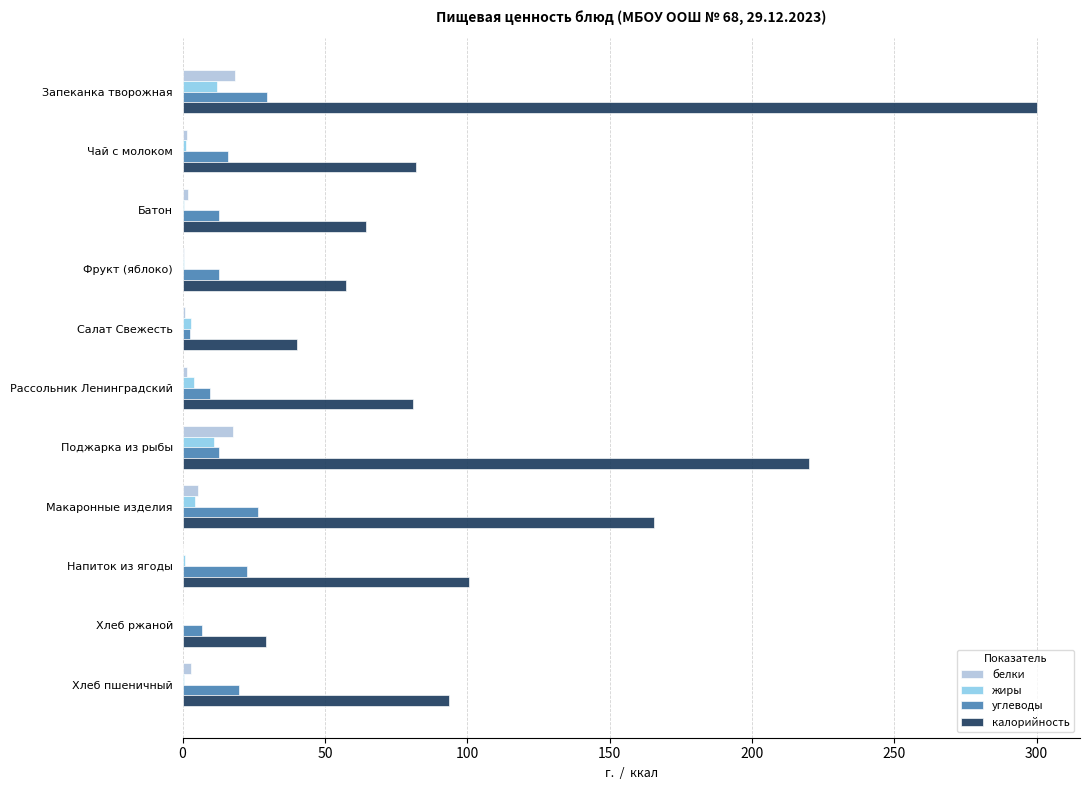

Which label corresponds to the largest value in the chart?

Запеканка творожная